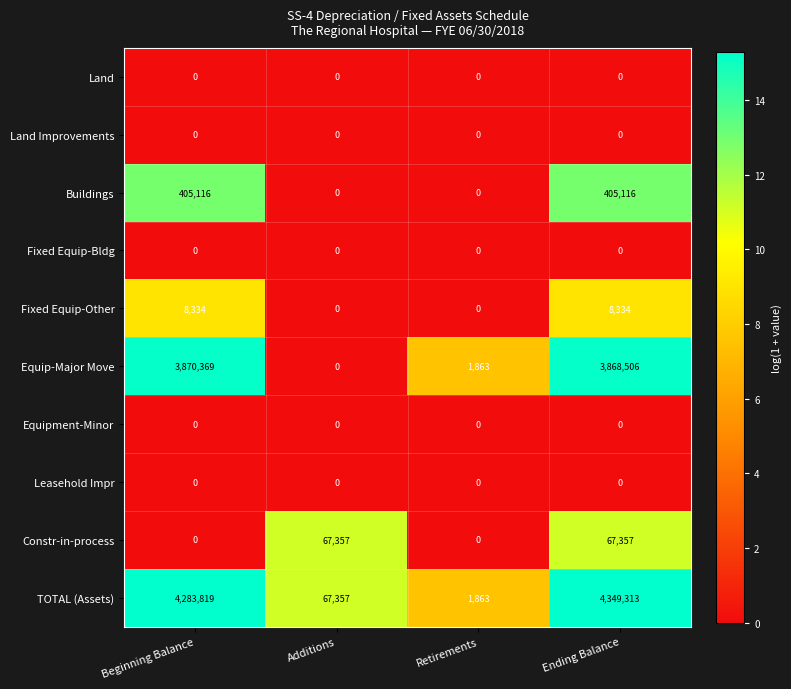

What is the difference between the highest and lowest values at Additions?

67357